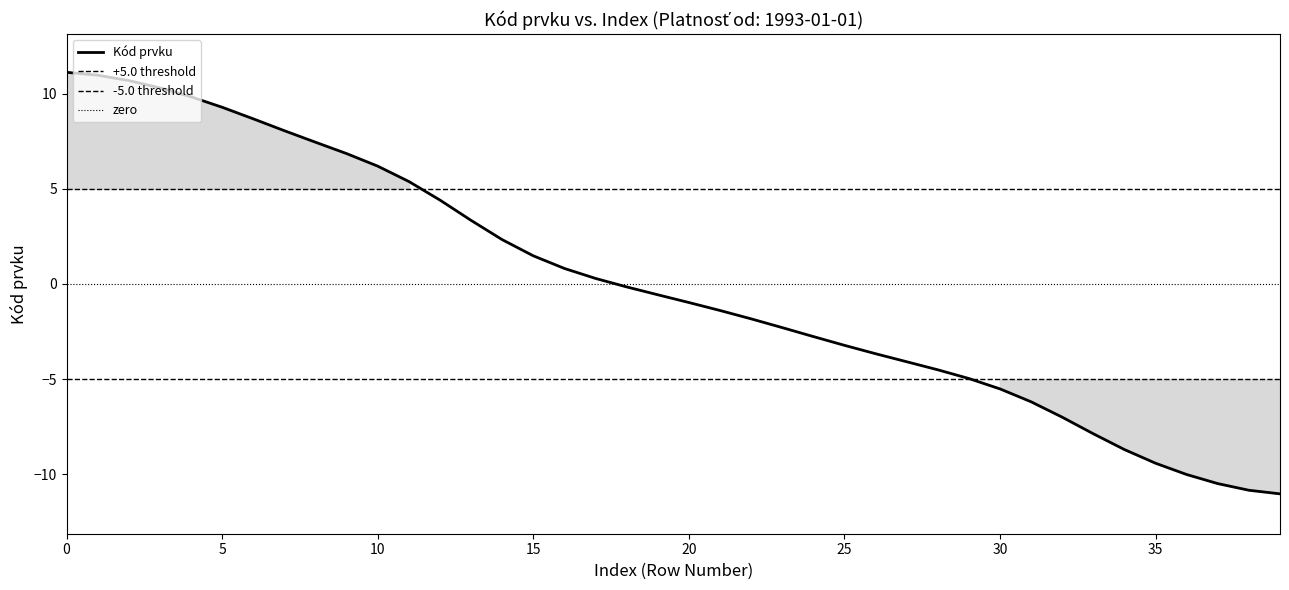

How many values exceed 0?

18